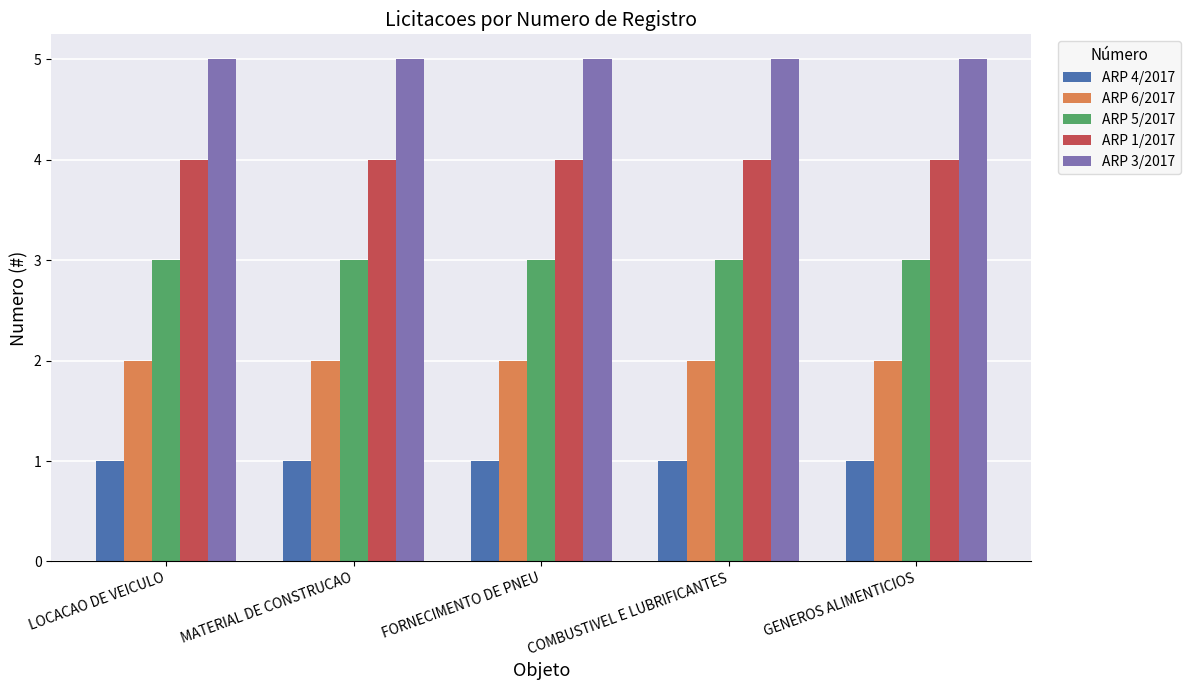

What is the maximum value shown in the chart?

5